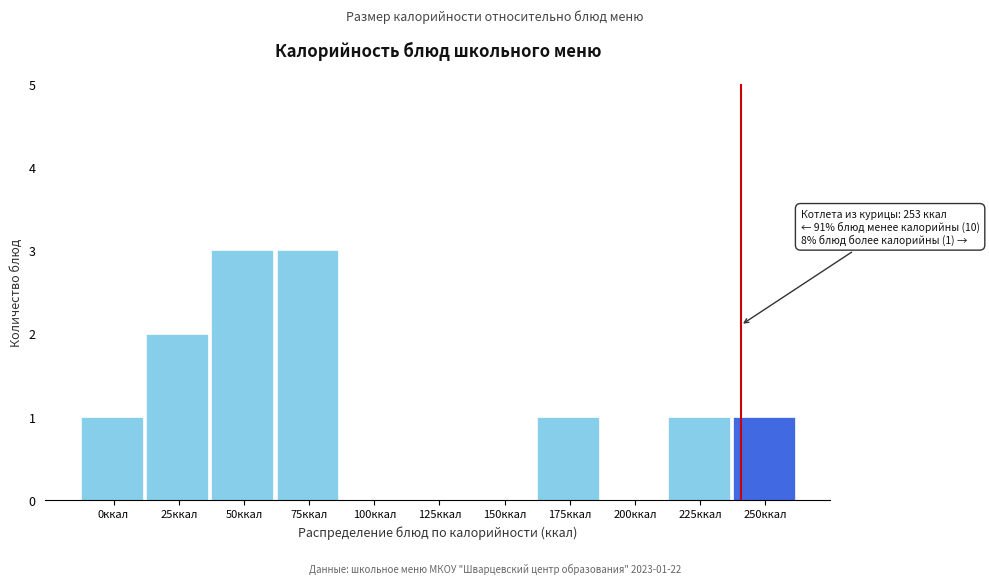

Reading left to right, transcribe all the data shown in this chart.

0ккал=1	25ккал=2	50ккал=3	75ккал=3	100ккал=0	125ккал=0	150ккал=0	175ккал=1	200ккал=0	225ккал=1	250ккал=1